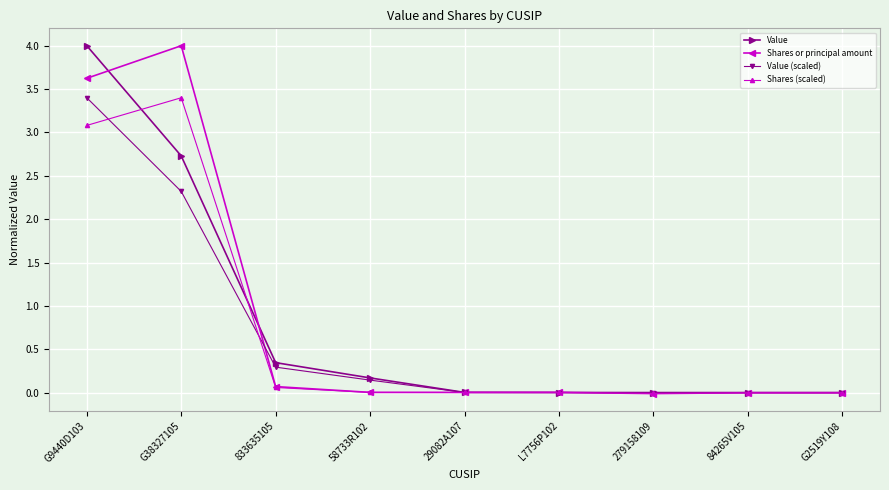

True or false: Value has more than 2 points higher than both neighbors.

False